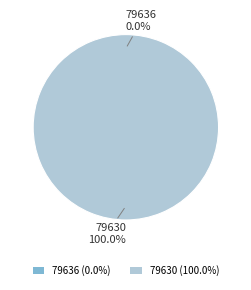

Which category has the biggest portion of the pie?

79630